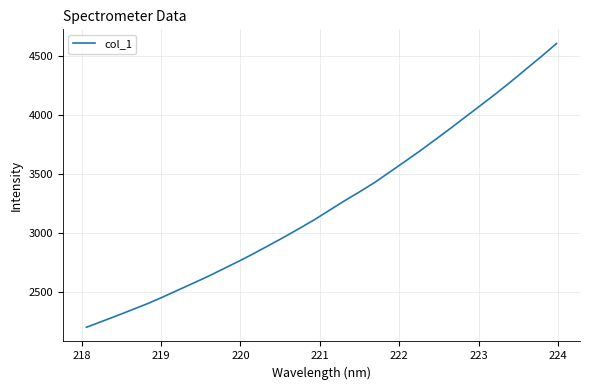

Does the chart have visible grid lines?

Yes